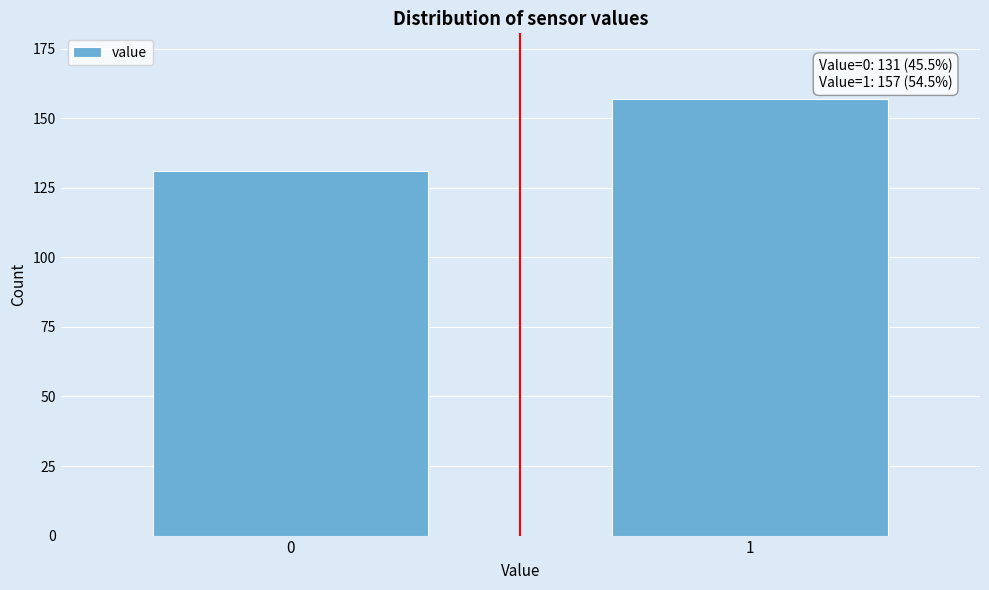

Reading left to right, what are all the values shown in this chart?

0=131	1=157